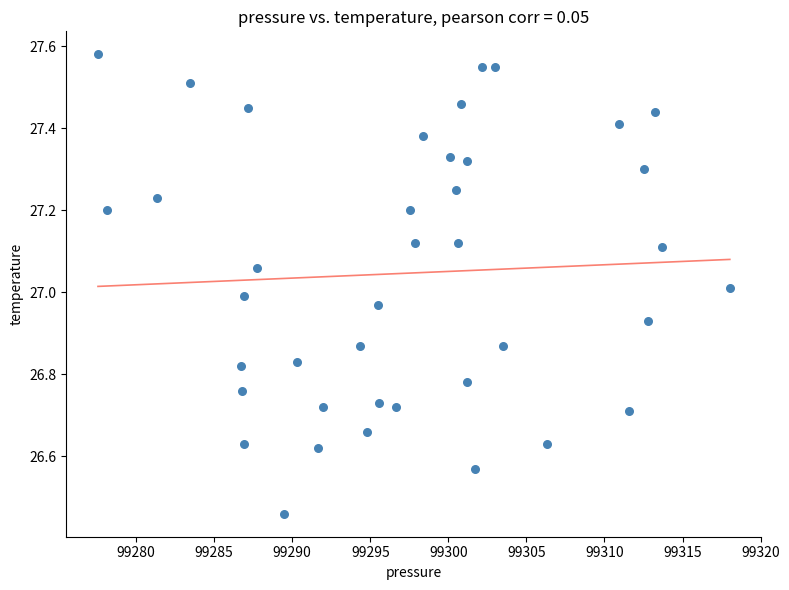

What is the range of X values (max minus min)?

40.5